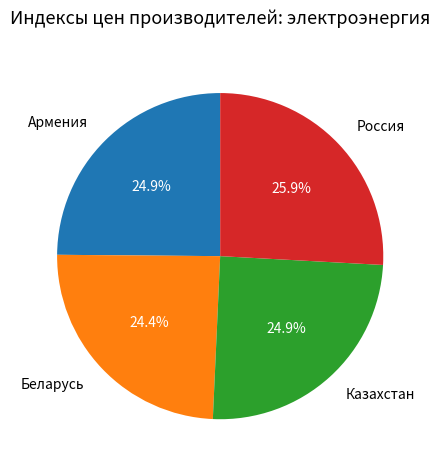

How many segments does this pie chart have?

4